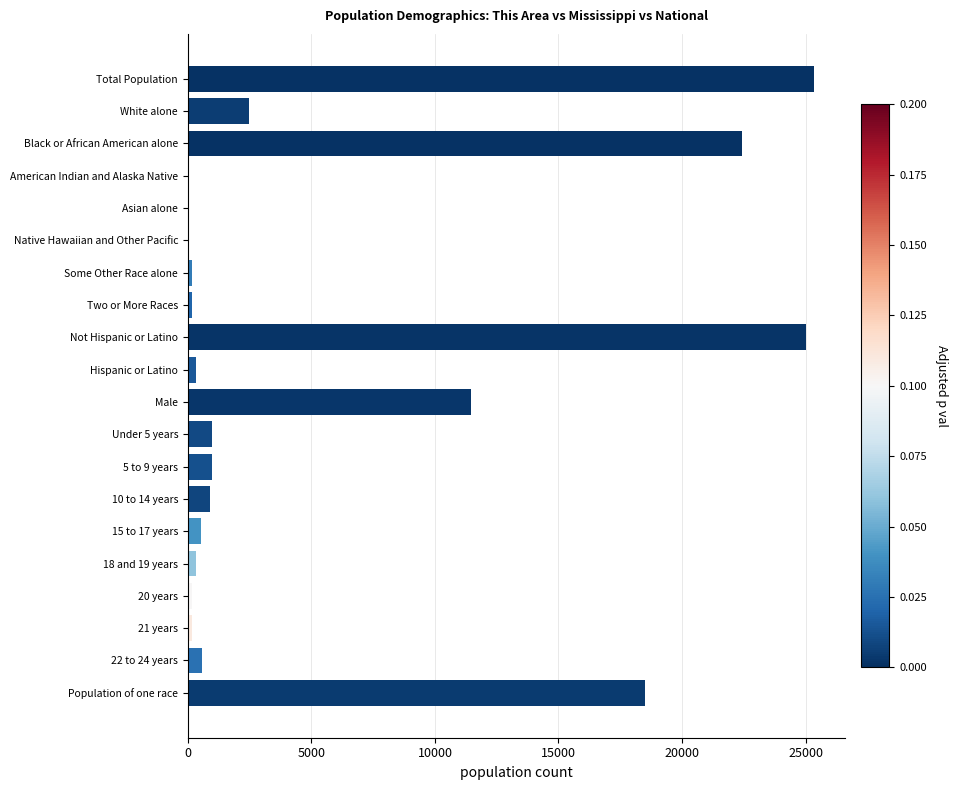

What is the sum of all values?

110581